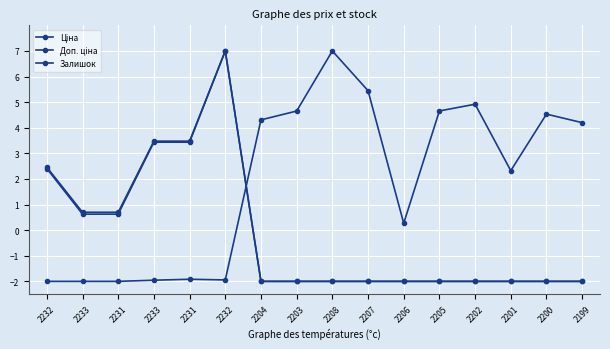

Reading right to left, list all the values displayed in this chart.

Ціна: 2199=-2.0	2200=-2.0	2201=-2.0	2202=-2.0	2205=-2.0	2206=-2.0	2207=-2.0	2208=-2.0	2203=-2.0	2204=-2.0	2232=7.0	2231=3.5	2233=3.5	2231=0.7	2233=0.7	2232=2.5
Доп. ціна: 2199=-2.0	2200=-2.0	2201=-2.0	2202=-2.0	2205=-2.0	2206=-2.0	2207=-2.0	2208=-2.0	2203=-2.0	2204=-2.0	2232=7.0	2231=3.4	2233=3.4	2231=0.6	2233=0.6	2232=2.4
Залишок: 2199=4.2	2200=4.5	2201=2.3	2202=4.9	2205=4.7	2206=0.3	2207=5.4	2208=7.0	2203=4.7	2204=4.3	2232=-1.9	2231=-1.9	2233=-2.0	2231=-2.0	2233=-2.0	2232=-2.0